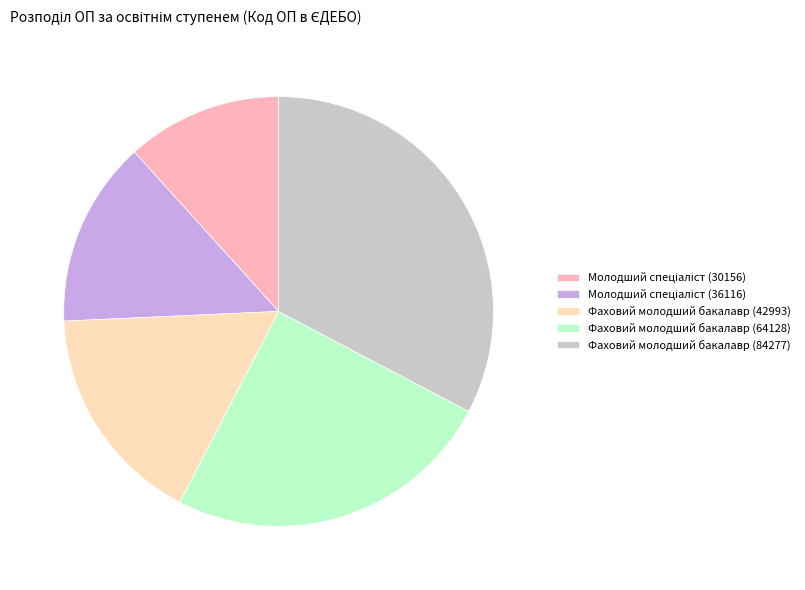

Which slice is the largest?

Фаховий молодший бакалавр (84277)